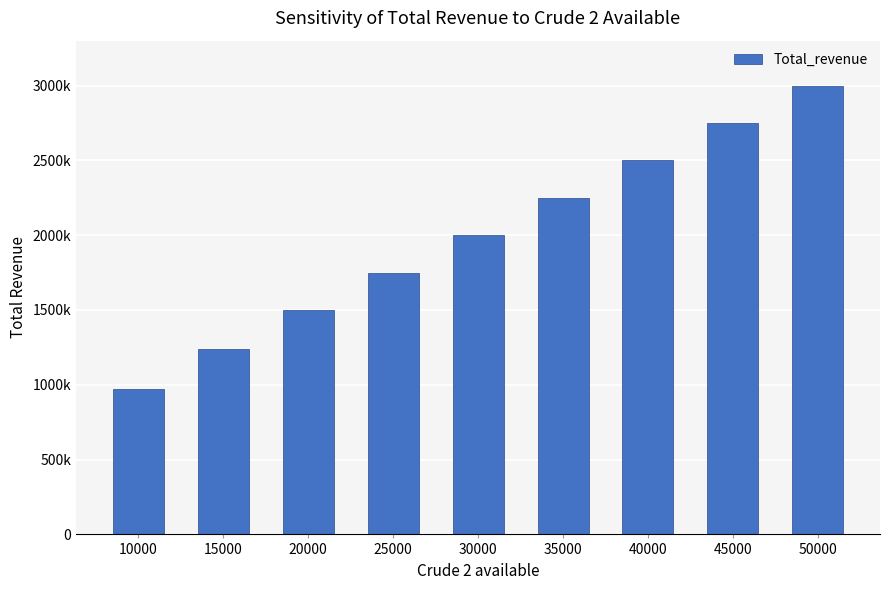

What is the ratio of the value at 50000 to the value at 20000?

2.0